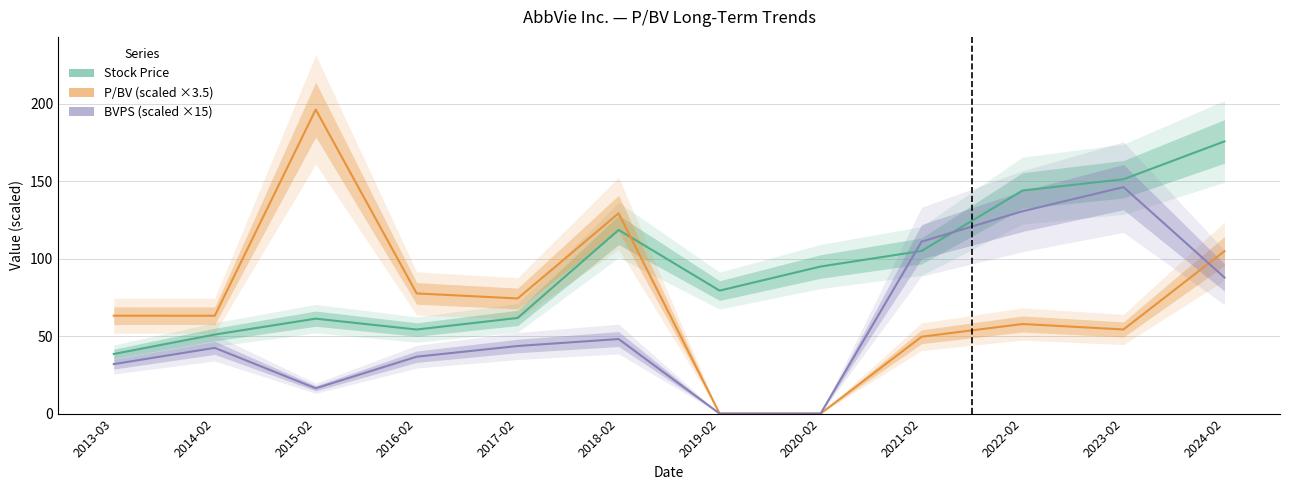

Reading left to right, transcribe all the data shown in this chart.

Stock Price: 2013-03=38.5	2014-02=51.0	2015-02=61.3	2016-02=54.3	2017-02=61.8	2018-02=118.6	2019-02=79.4	2020-02=95.0	2021-02=105.0	2022-02=144.0	2023-02=151.3	2024-02=175.8
P/BV (scaled): 2013-03=63.2	2014-02=63.2	2015-02=196.3	2016-02=77.6	2017-02=74.3	2018-02=129.3	2019-02=0.0	2020-02=0.0	2021-02=49.6	2022-02=57.9	2023-02=54.3	2024-02=104.9
BVPS (scaled): 2013-03=31.9	2014-02=42.5	2015-02=16.4	2016-02=36.8	2017-02=43.7	2018-02=48.1	2019-02=0.0	2020-02=0.0	2021-02=111.0	2022-02=130.7	2023-02=146.2	2024-02=87.9